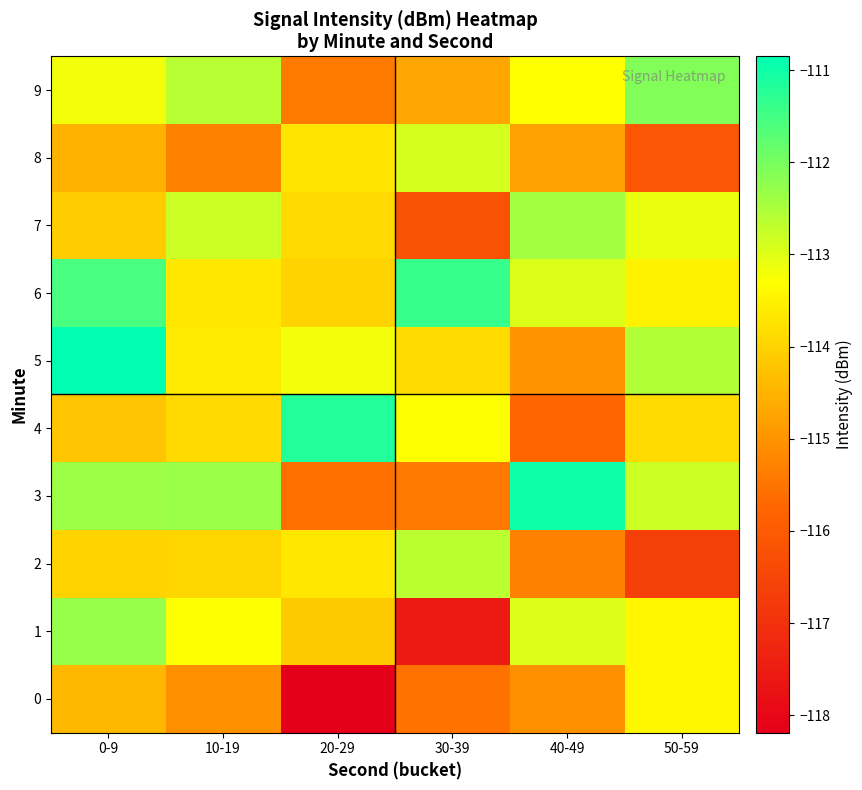

Which has a higher value, 20-29 or 0-9?

0-9